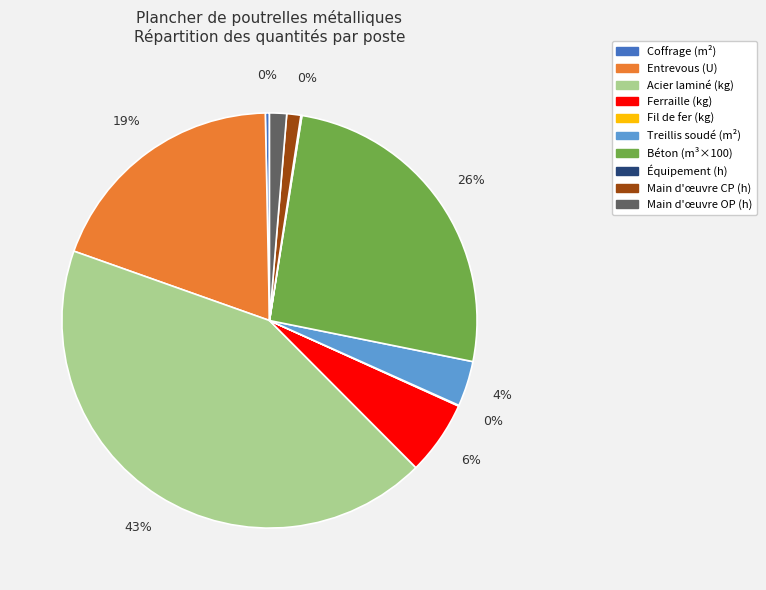

Does any single category account for the majority?

No